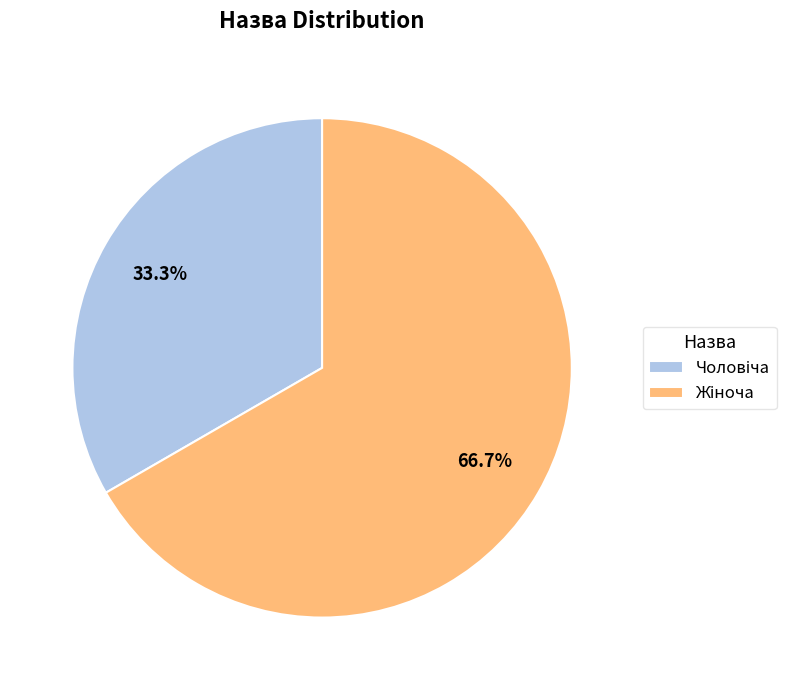

Is there any slice that represents more than half of the pie?

Yes